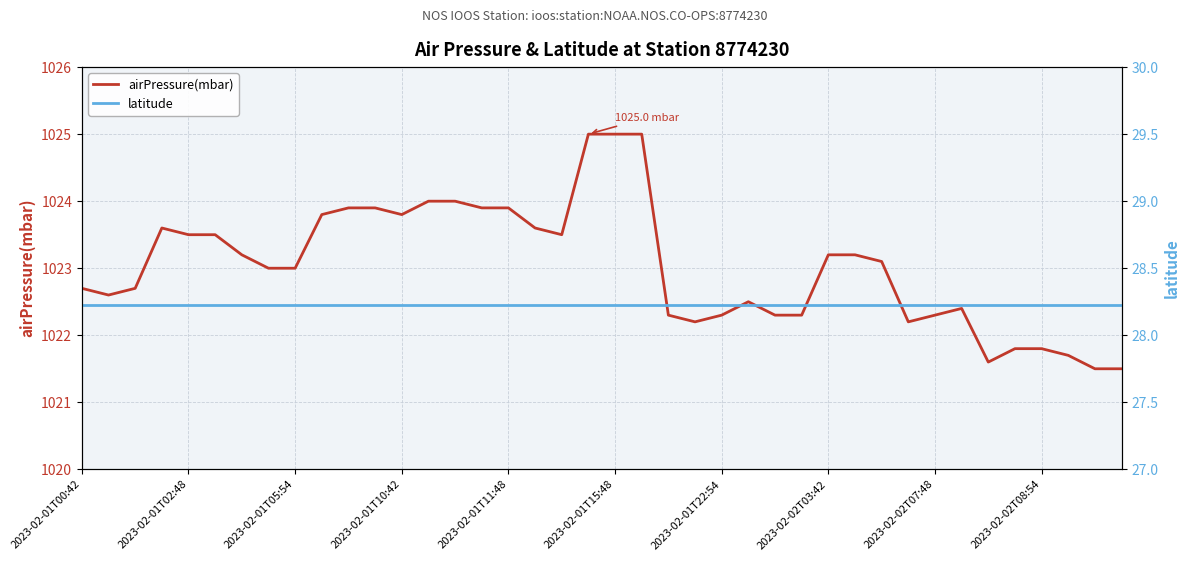

True or false: airPressure(mbar) has a value of 322.6 at 2023-02-01T15:48.

False